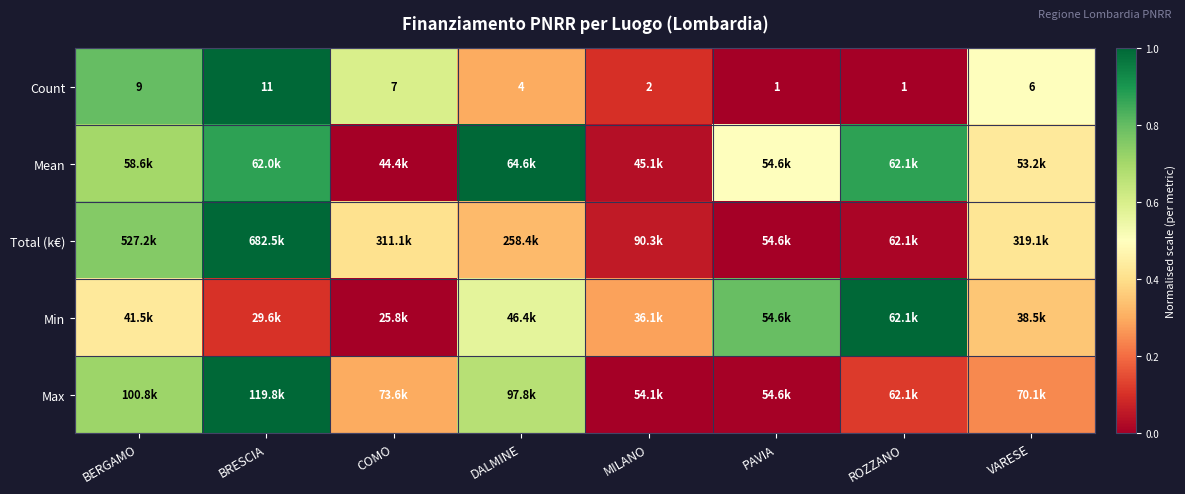

At which category is the sum across all series the highest?

BRESCIA